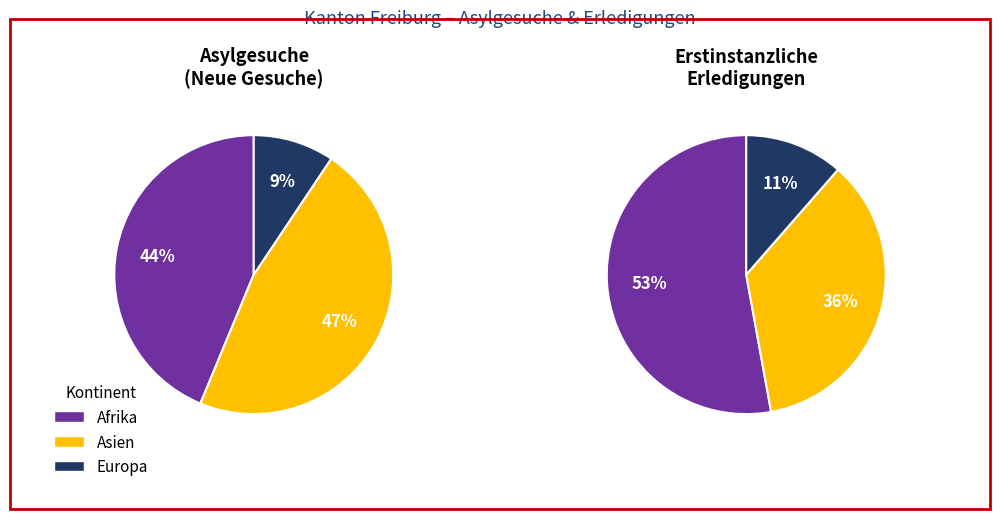

Is there any slice that represents more than half of the pie?

No